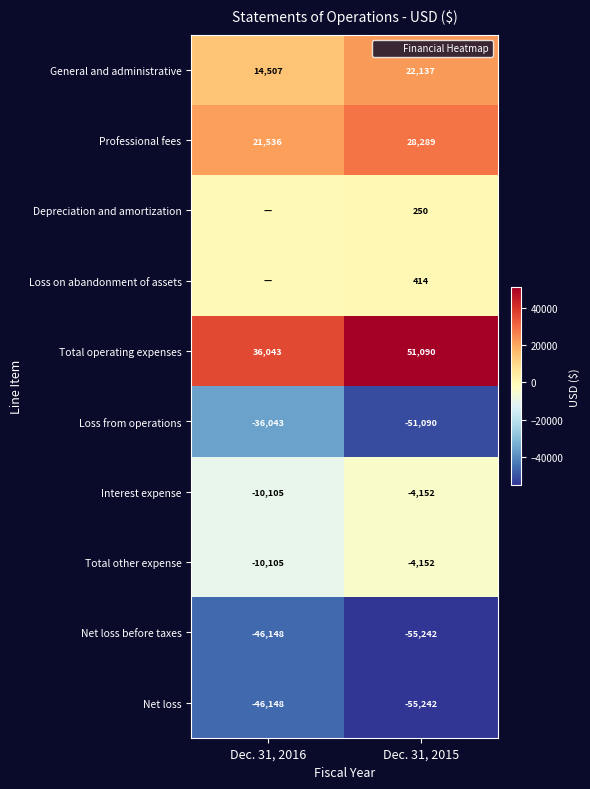

What is the difference between the maximum and minimum values in the Depreciation and amortization series?

250